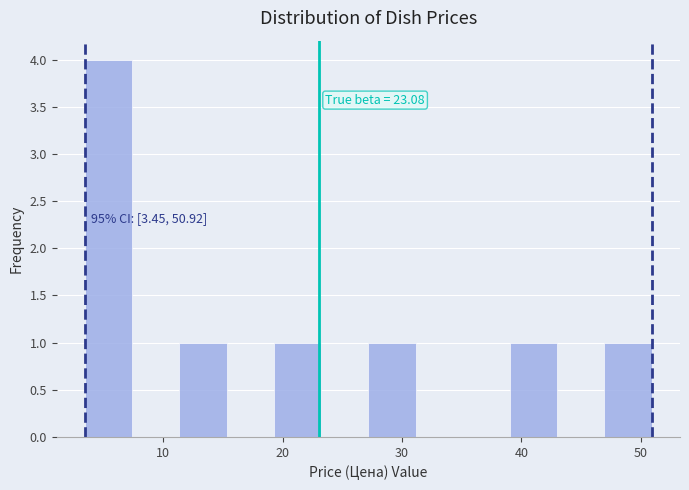

Around what value on the x-axis is the tallest bar? Give the approximate position of its centre, as read against the axis.

5